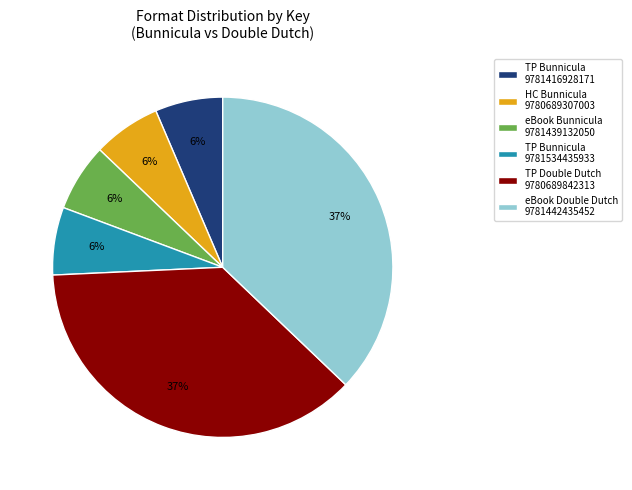

The eBook Bunnicula 9781439132050 slice represents 14% of the pie. True or false?

False